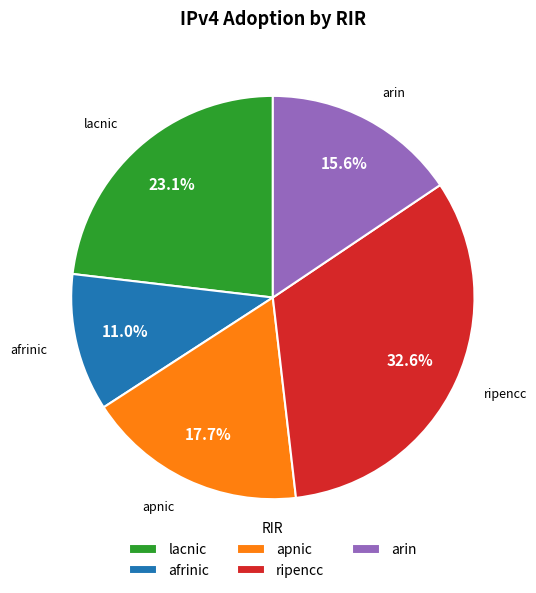

The apnic slice represents 18% of the pie. True or false?

True